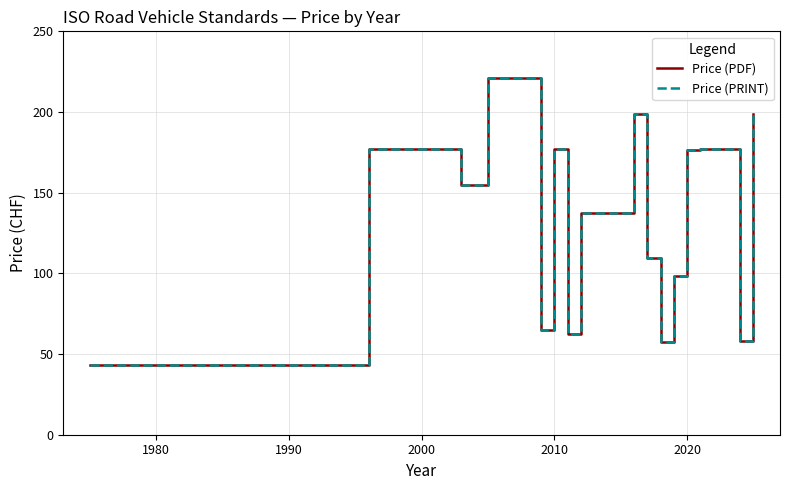

Does the chart have visible grid lines?

Yes